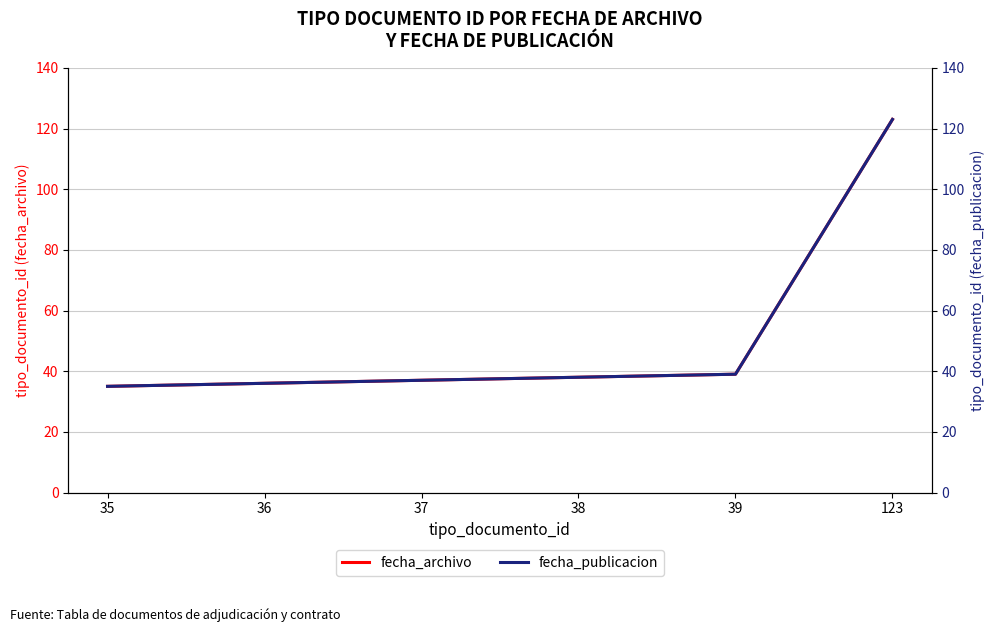

At which category is the sum across all series the highest?

123